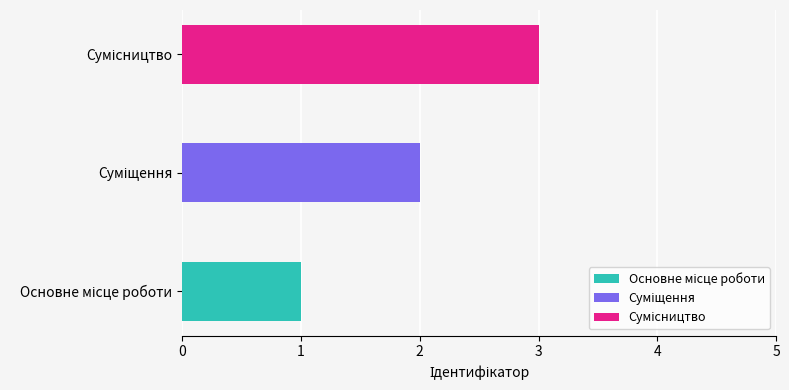

Reading left to right, list all the values displayed in this chart.

1	2	3